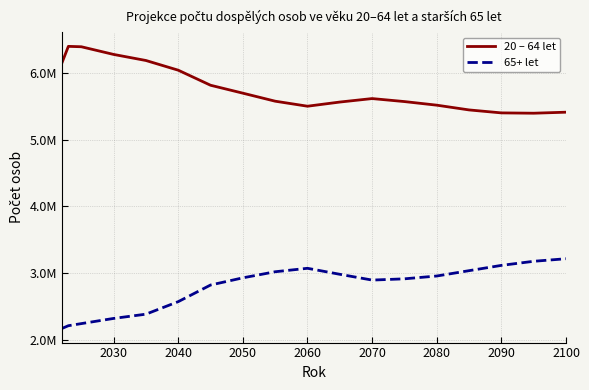

Reading right to left, what are all the values shown in this chart?

20 – 64 let: 5411910	5396597	5401413	5445894	5517151	5571119	5616148	5563976	5501574	5576813	5697026	5815880	6041502	6186985	6277926	6393110	6398990	6150885
65+ let: 3214833	3176476	3115089	3035799	2955732	2913463	2894715	2981460	3071481	3019567	2928428	2820691	2571367	2383611	2319827	2242069	2210603	2169109